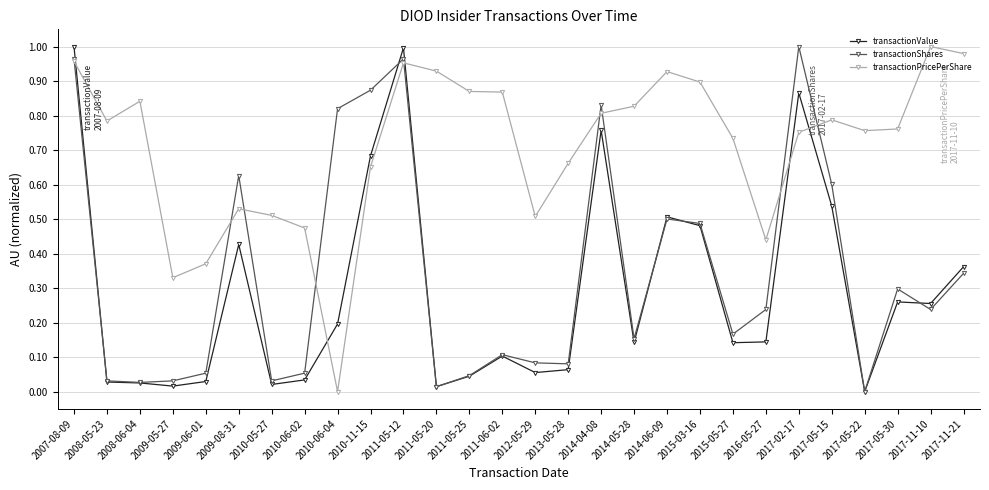

Is it true that transactionShares equals 0.5 at 2017-05-22?

False